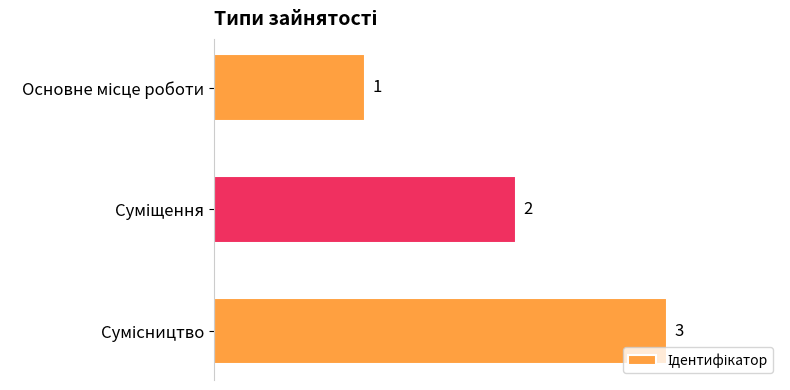

Count the values in the range 1 to 3.

3